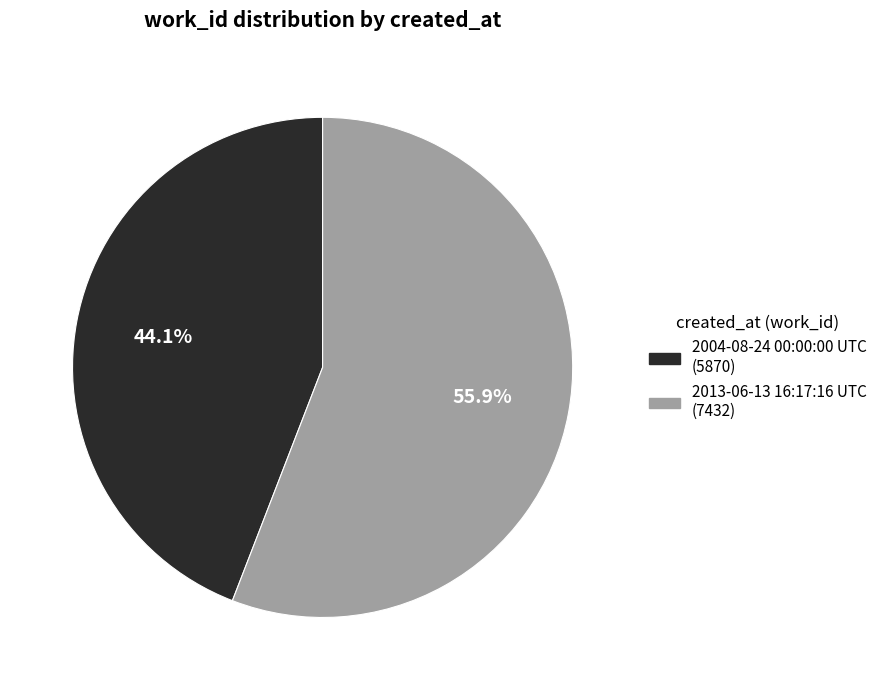

Does any single category account for the majority?

Yes